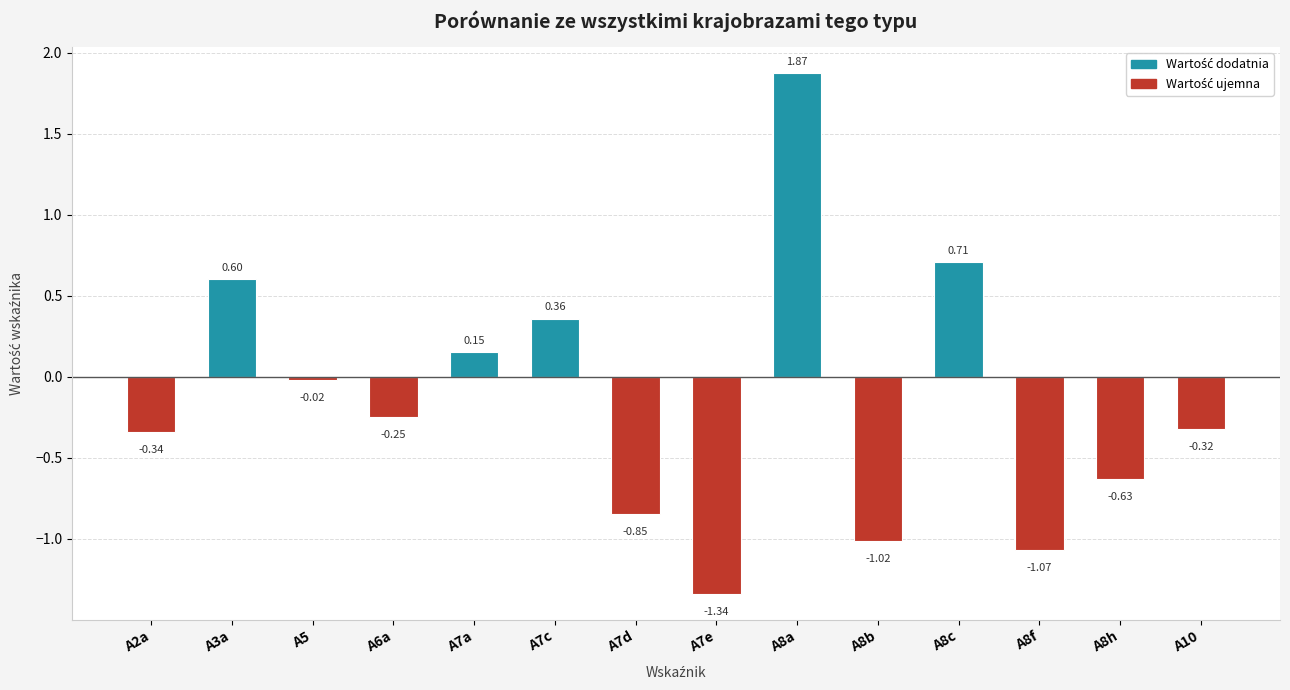

What is the difference between the maximum and minimum values?

3.2